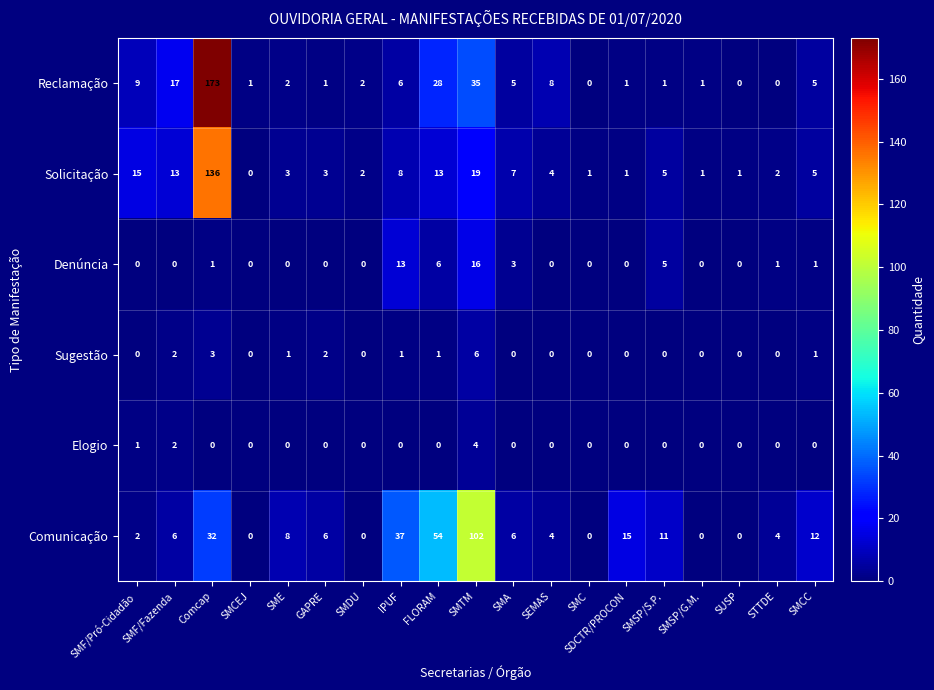

What is the difference between the maximum and minimum values in the Reclamação series?

173